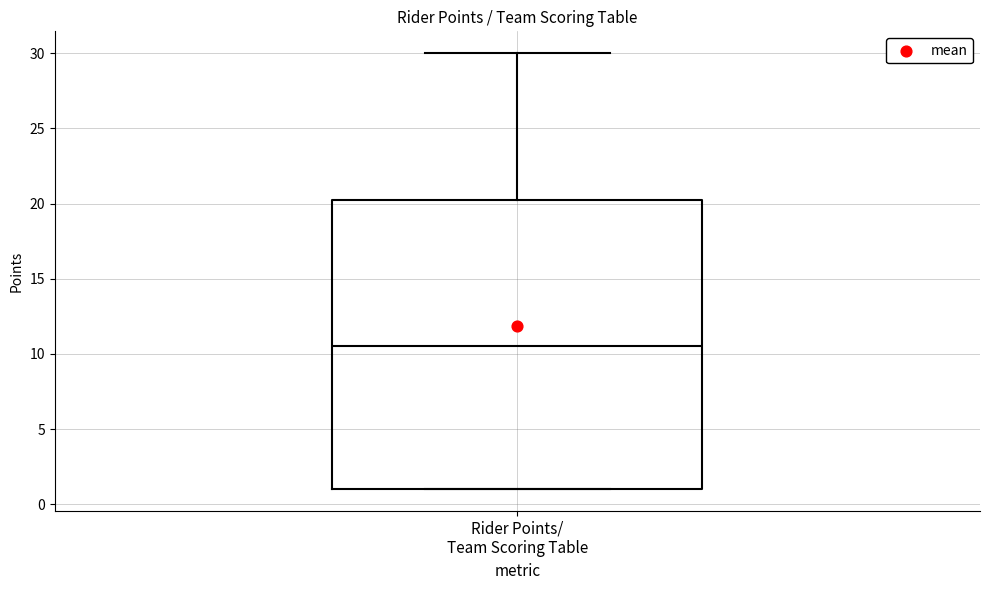

Read this box plot against the y-axis: the position of the median line, the range covered by the box, and the ends of both whiskers. The values are not printed on the chart, so give them approximately, as read against the axis.

median 10.5, box 1.0 to 20.5, whiskers 1.0 to 30.0